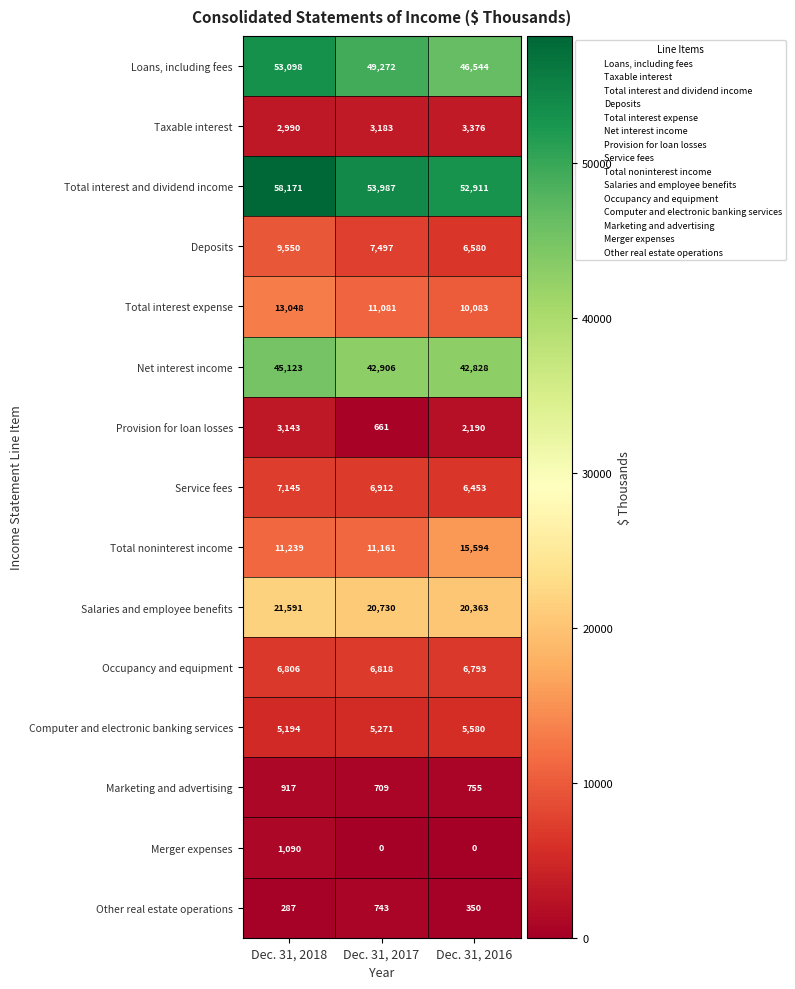

Where does the Service fees series first go above 6912?

Dec. 31, 2018